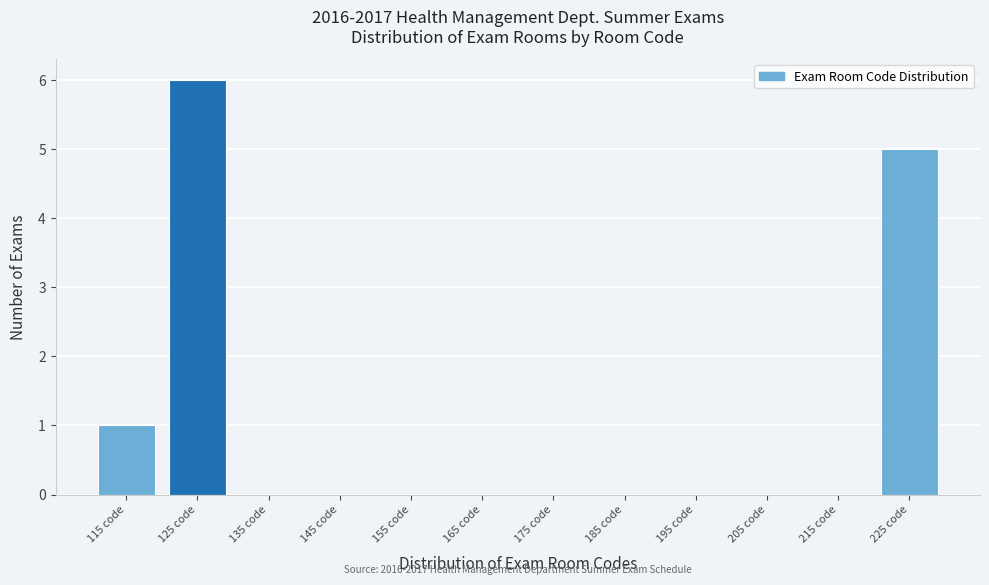

Reading right to left, extract all data points from this chart.

225 code=5	215 code=0	205 code=0	195 code=0	185 code=0	175 code=0	165 code=0	155 code=0	145 code=0	135 code=0	125 code=6	115 code=1